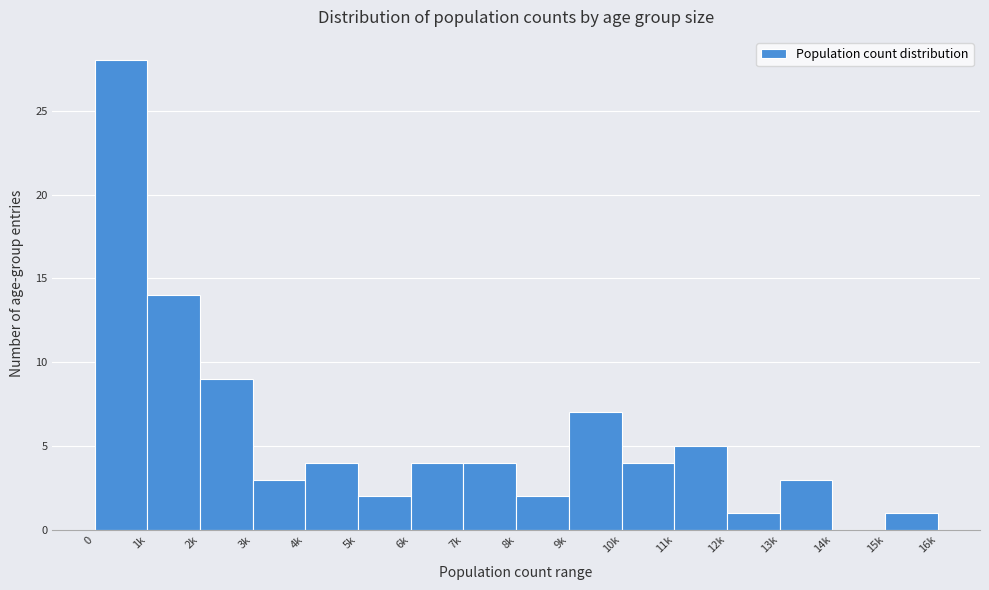

Reading right to left, extract all data points from this chart.

15k=1	14k=0	13k=3	12k=1	11k=5	10k=4	9k=7	8k=2	7k=4	6k=4	5k=2	4k=4	3k=3	2k=9	1k=14	0=28